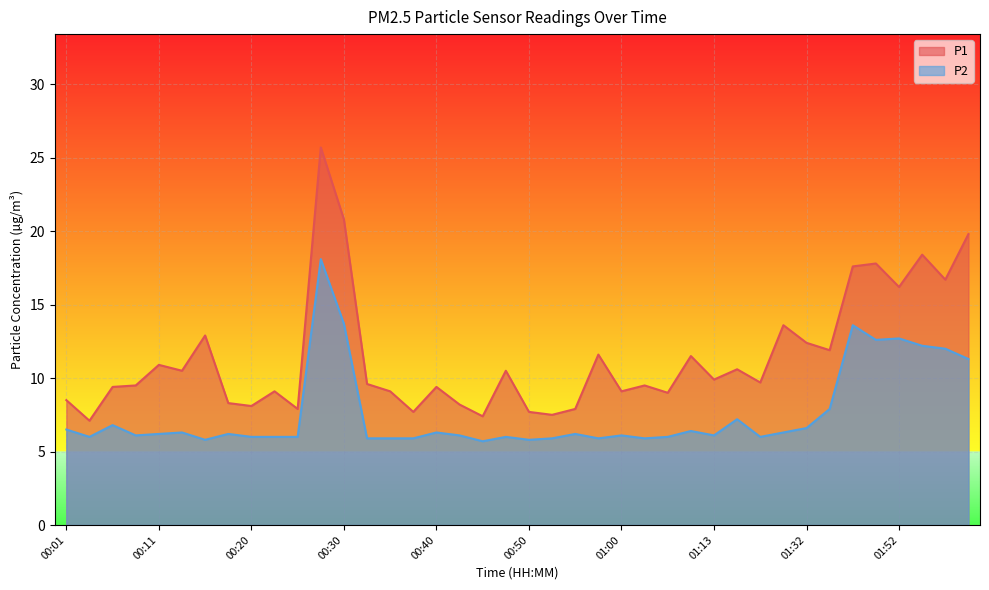

What is the minimum value for P2?

5.7